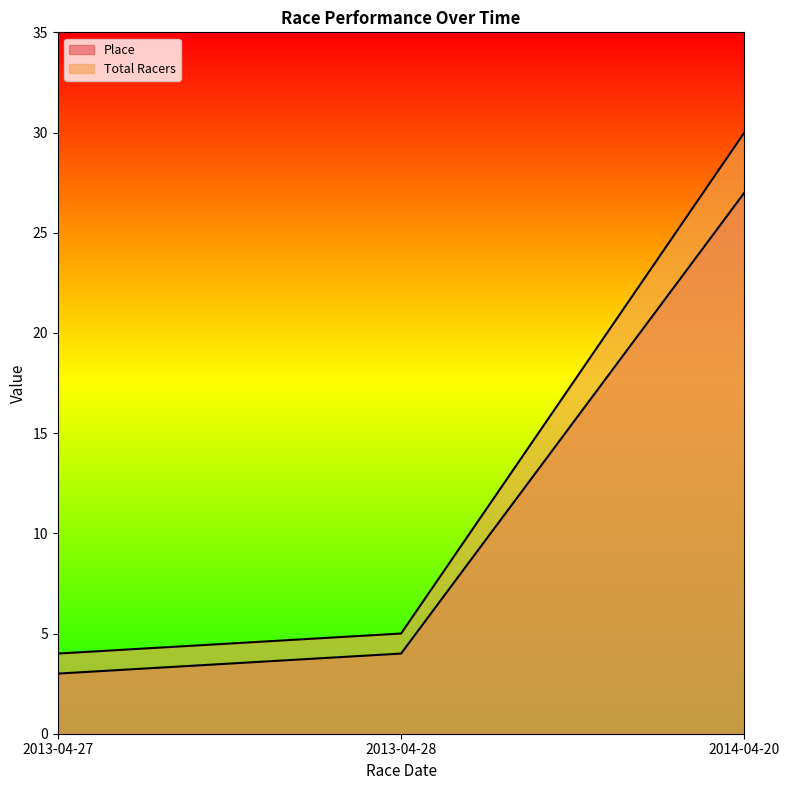

Rank the series by their average value, from highest to lowest.

Total Racers, Place